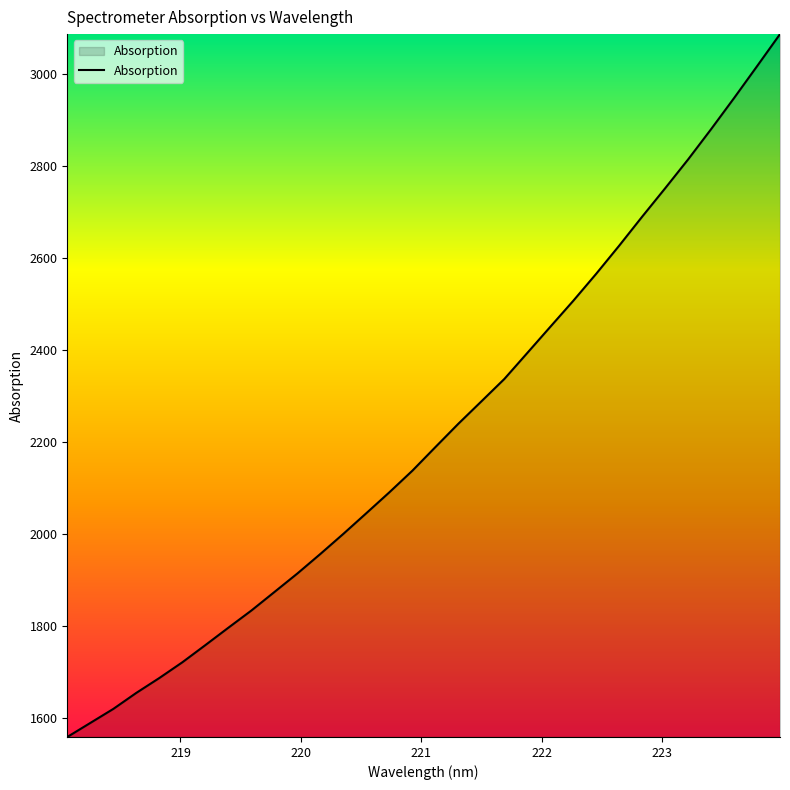

What is the minimum value shown in the chart?

1559.4